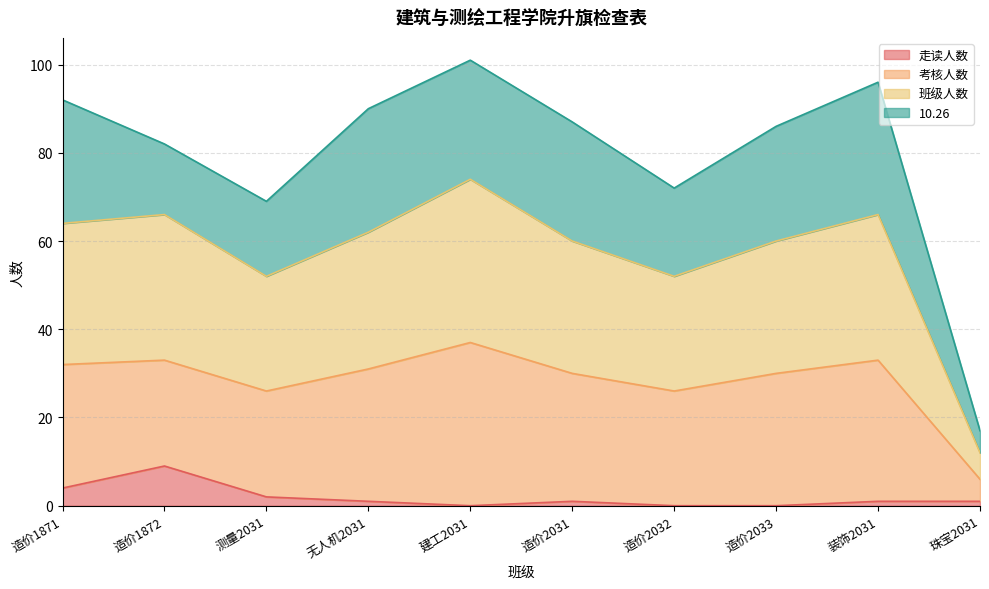

How many data points in 班级人数 are above 31?

4